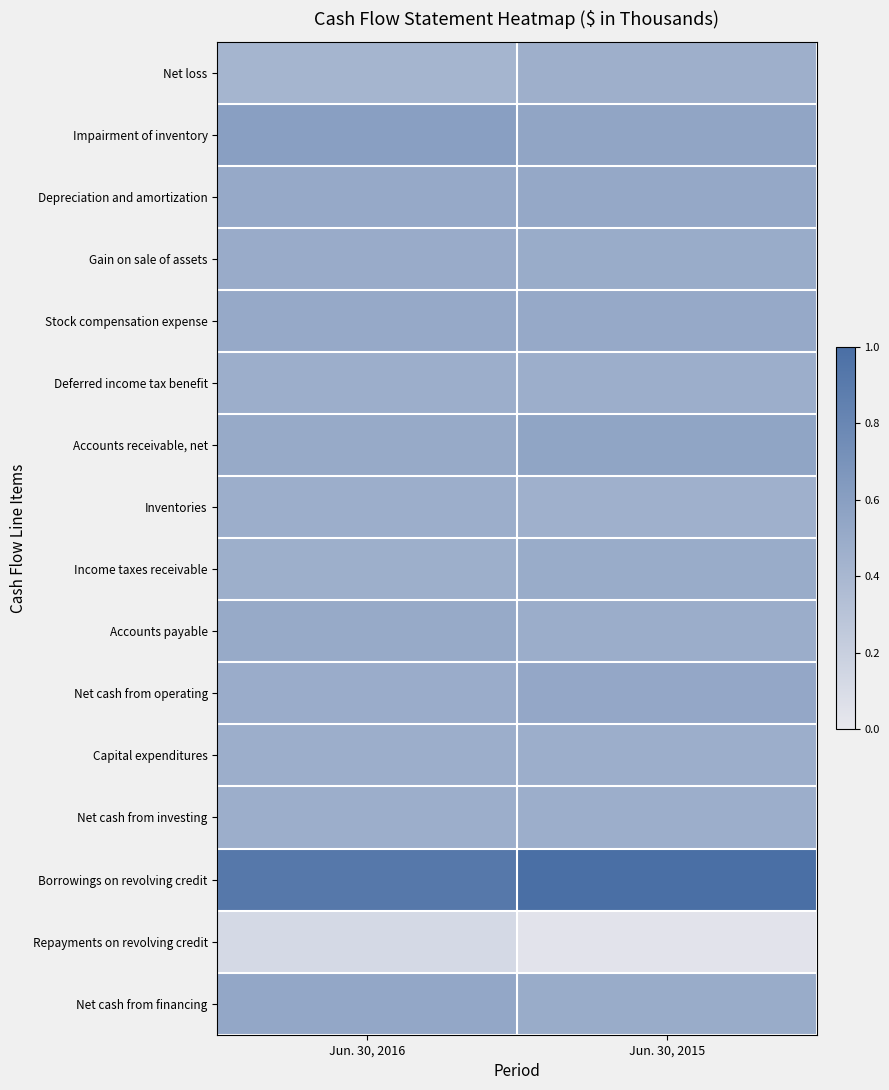

Reading left to right, transcribe all the data shown in this chart.

Net loss: Jun. 30, 2016=0.4	Jun. 30, 2015=0.5
Impairment of inventory: Jun. 30, 2016=0.6	Jun. 30, 2015=0.5
Depreciation and amortization: Jun. 30, 2016=0.5	Jun. 30, 2015=0.5
Gain on sale of assets: Jun. 30, 2016=0.5	Jun. 30, 2015=0.5
Stock compensation expense: Jun. 30, 2016=0.5	Jun. 30, 2015=0.5
Deferred income tax benefit: Jun. 30, 2016=0.5	Jun. 30, 2015=0.5
Accounts receivable, net: Jun. 30, 2016=0.5	Jun. 30, 2015=0.6
Inventories: Jun. 30, 2016=0.5	Jun. 30, 2015=0.5
Income taxes receivable: Jun. 30, 2016=0.5	Jun. 30, 2015=0.5
Accounts payable: Jun. 30, 2016=0.5	Jun. 30, 2015=0.5
Net cash from operating: Jun. 30, 2016=0.5	Jun. 30, 2015=0.5
Capital expenditures: Jun. 30, 2016=0.5	Jun. 30, 2015=0.5
Net cash from investing: Jun. 30, 2016=0.5	Jun. 30, 2015=0.5
Borrowings on revolving credit: Jun. 30, 2016=0.9	Jun. 30, 2015=1.0
Repayments on revolving credit: Jun. 30, 2016=0.1	Jun. 30, 2015=0.0
Net cash from financing: Jun. 30, 2016=0.5	Jun. 30, 2015=0.5